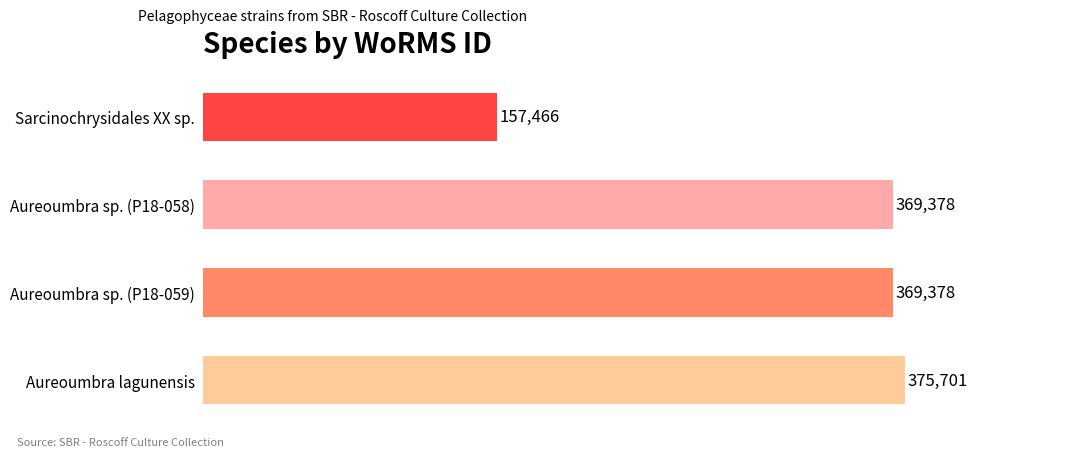

What is the label of the 1st bar from the top?

Sarcinochrysidales XX sp.